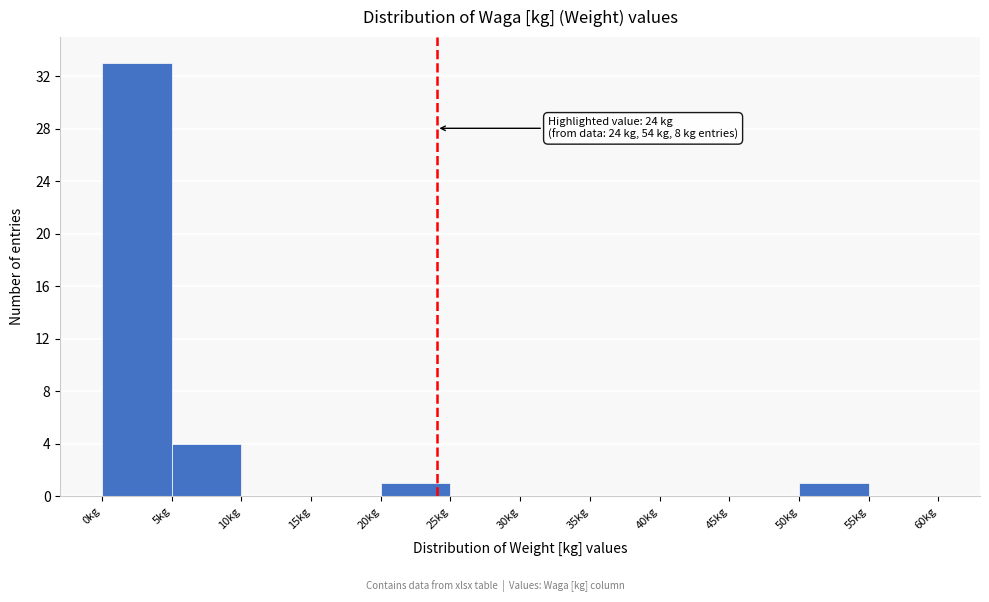

Which range on the x-axis has the tallest bar?

0 to 5